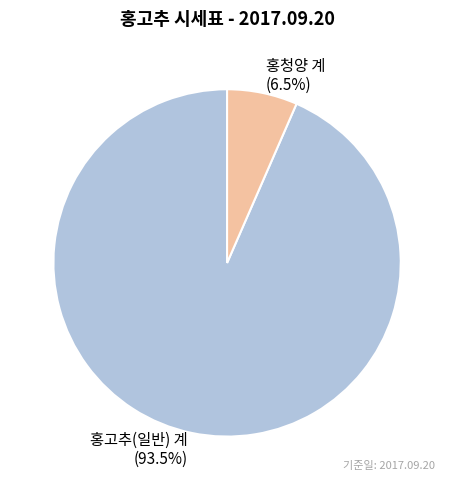

Count the number of slices in the pie.

2